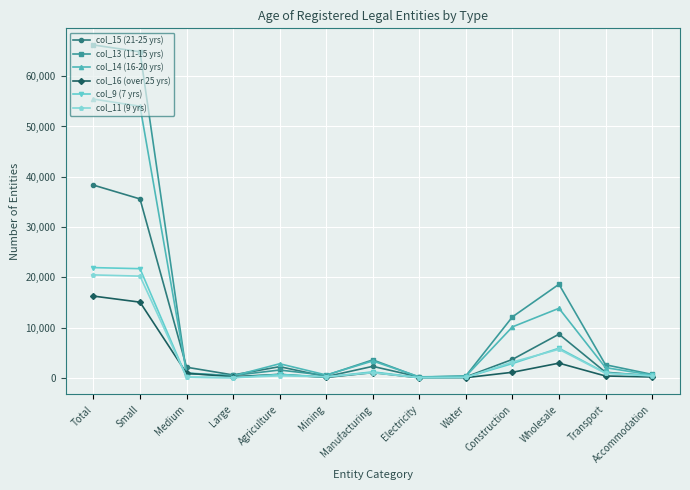

At which label does col_15 (21-25 yrs) first exceed 2143?

Total